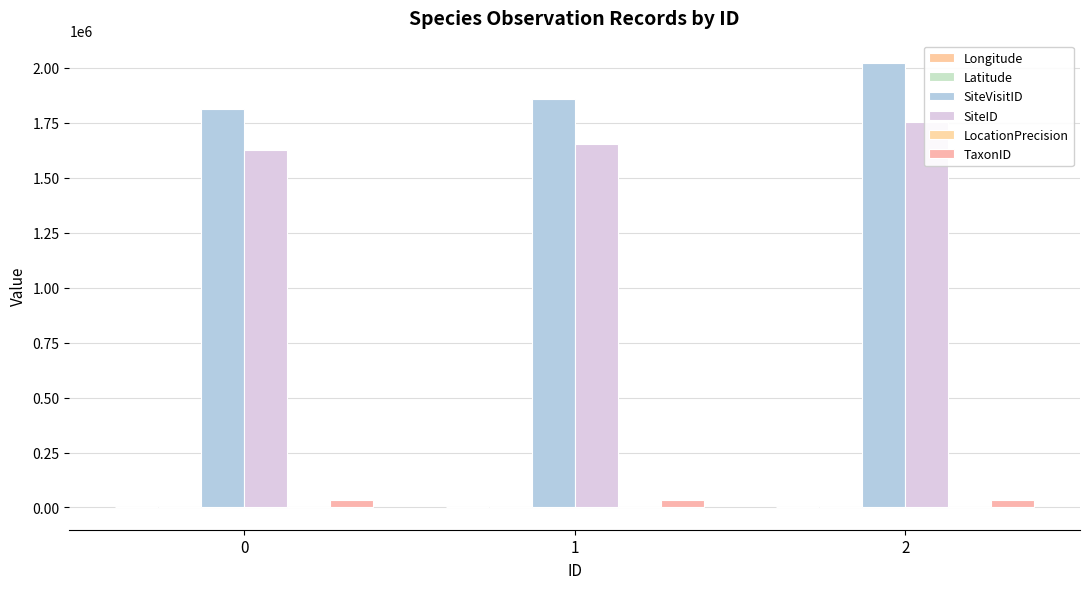

What is the difference between the LocationPrecision values at 1 and 2?

1900.0